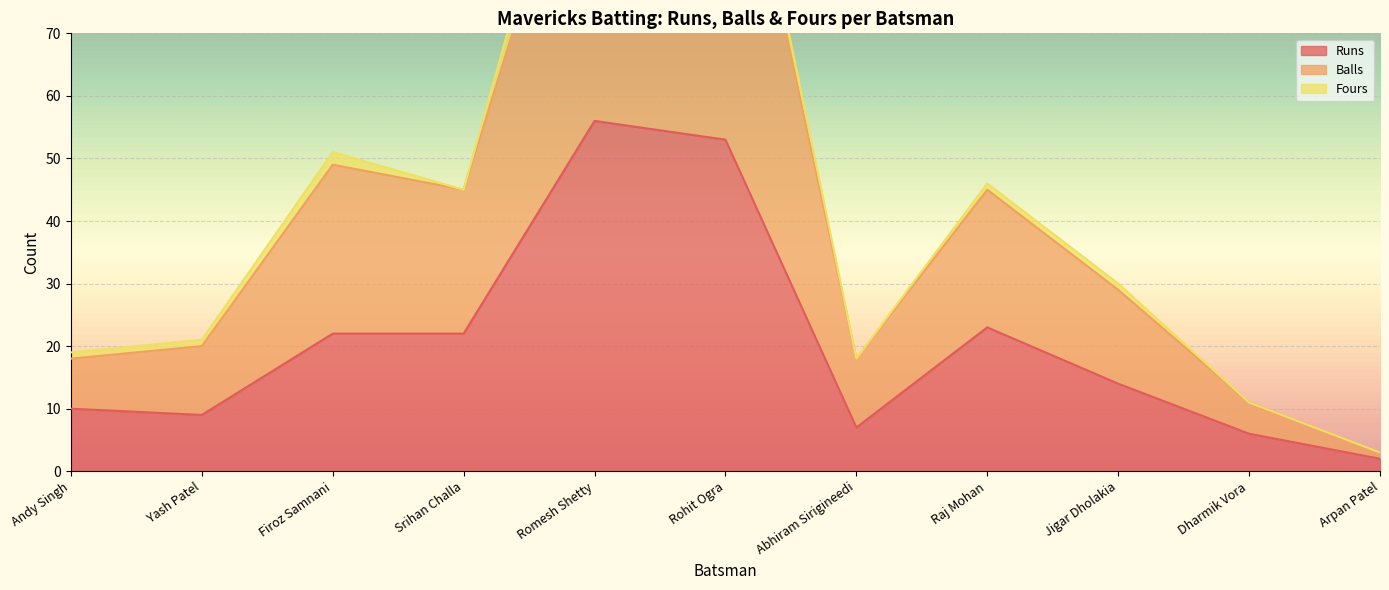

What is the smallest value displayed?

2